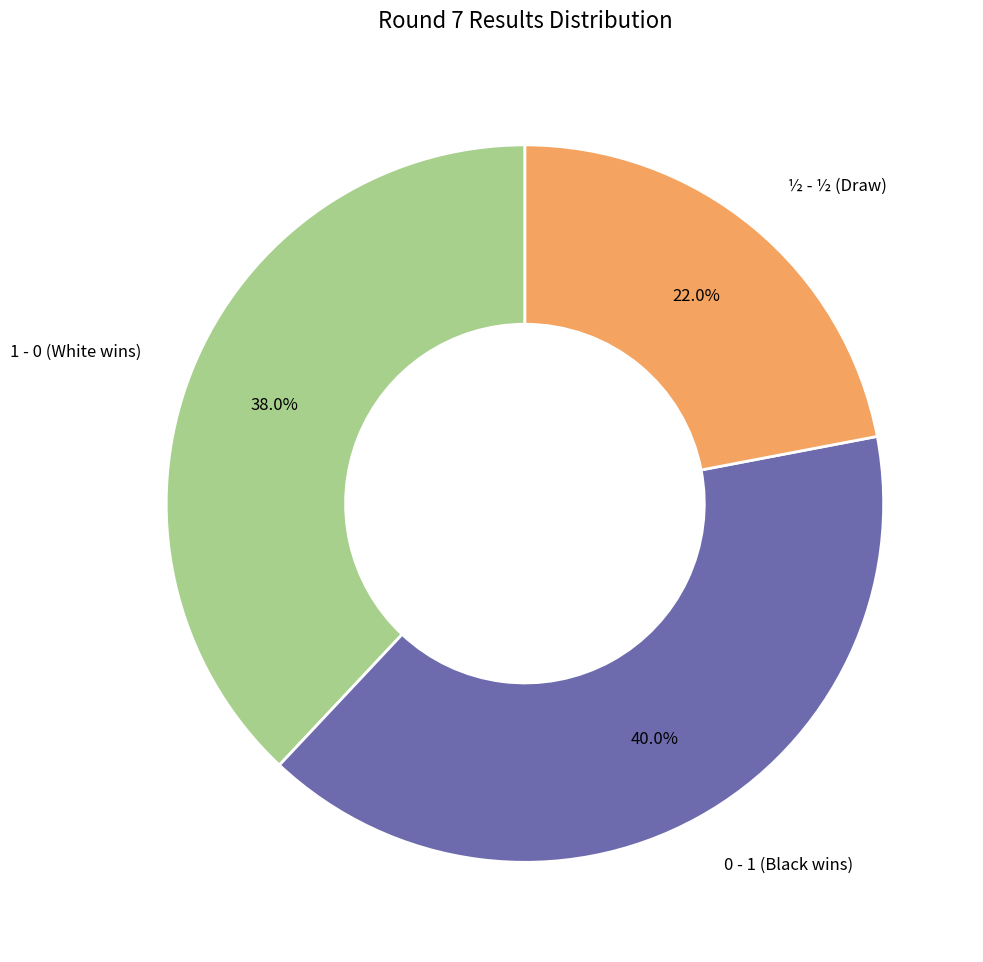

Is there any slice that represents more than half of the pie?

No